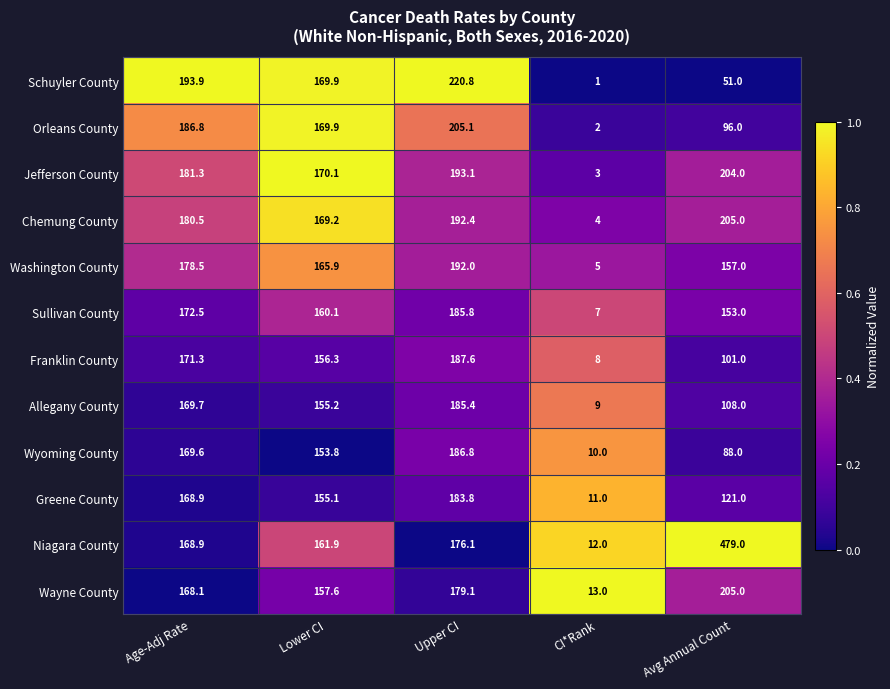

Rank the series at CI*Rank from lowest to highest value.

Schuyler County, Orleans County, Jefferson County, Chemung County, Washington County, Sullivan County, Franklin County, Allegany County, Wyoming County, Greene County, Niagara County, Wayne County